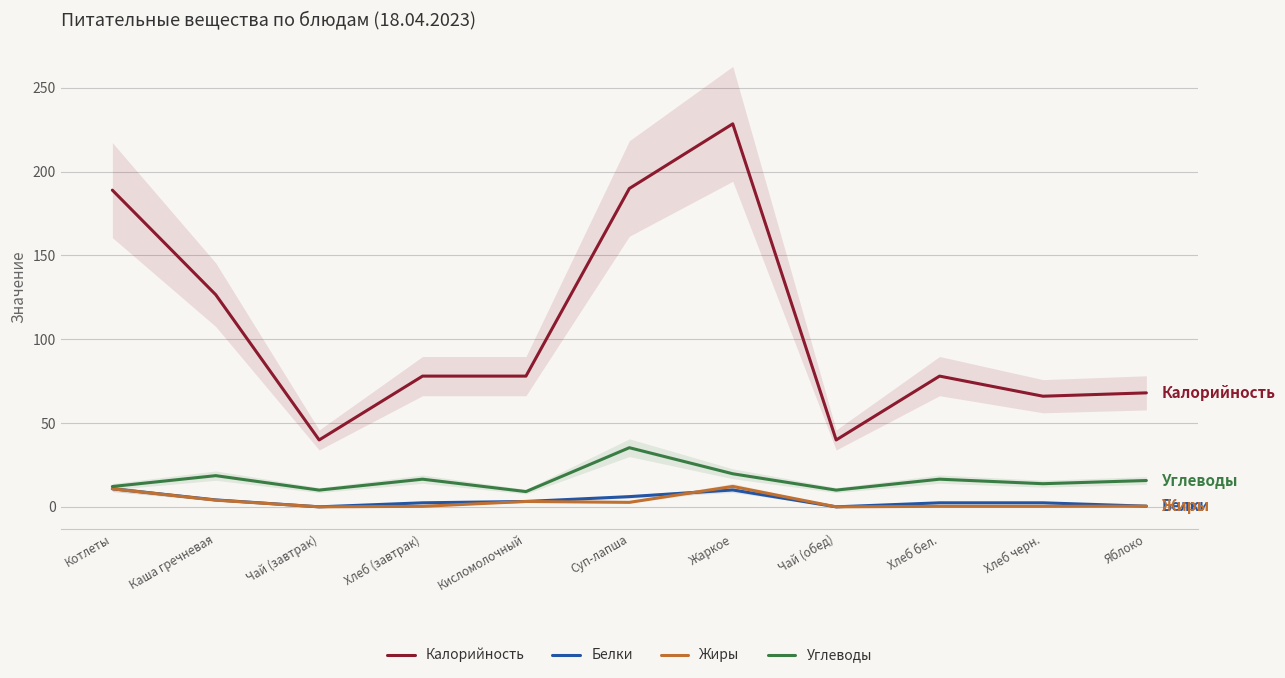

List the series in order of their peak value, highest first.

Калорийность, Углеводы, Жиры, Белки